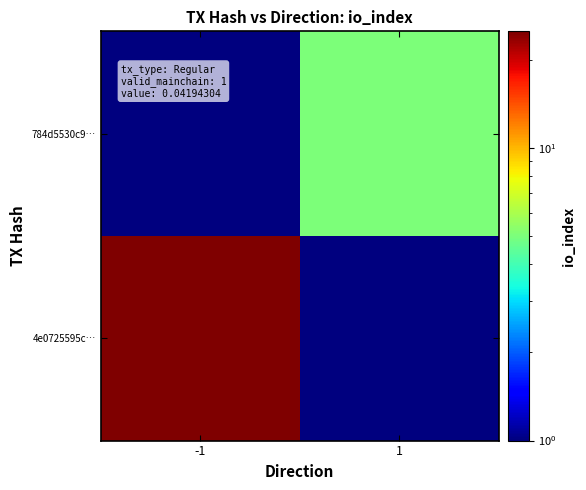

Which label corresponds to the smallest value in the chart?

1